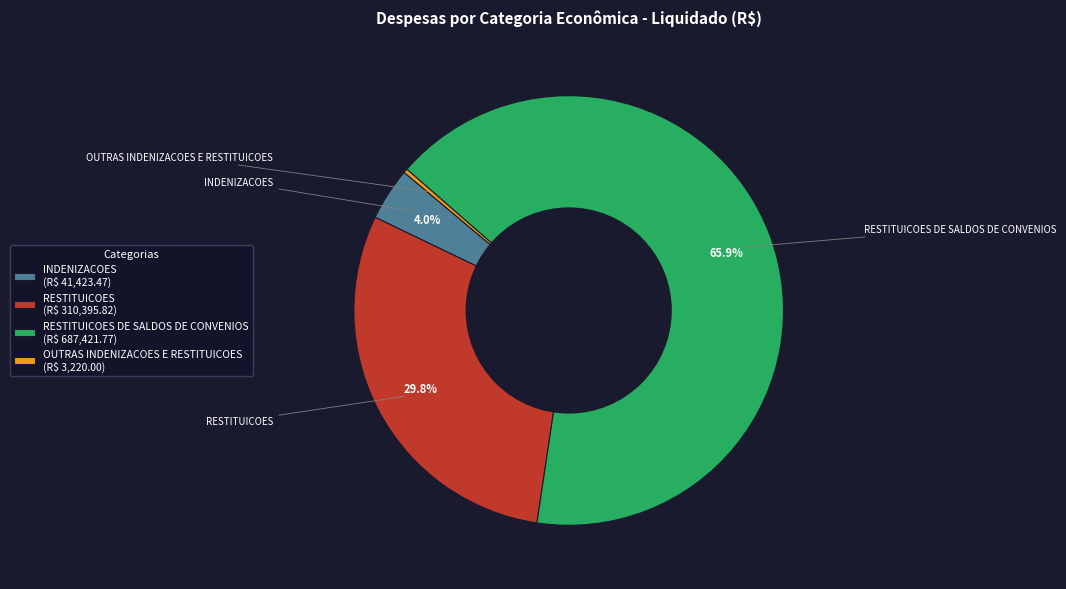

Does RESTITUICOES DE SALDOS DE CONVENIOS (R$ 687,421.77) represent more than half of the total?

Yes